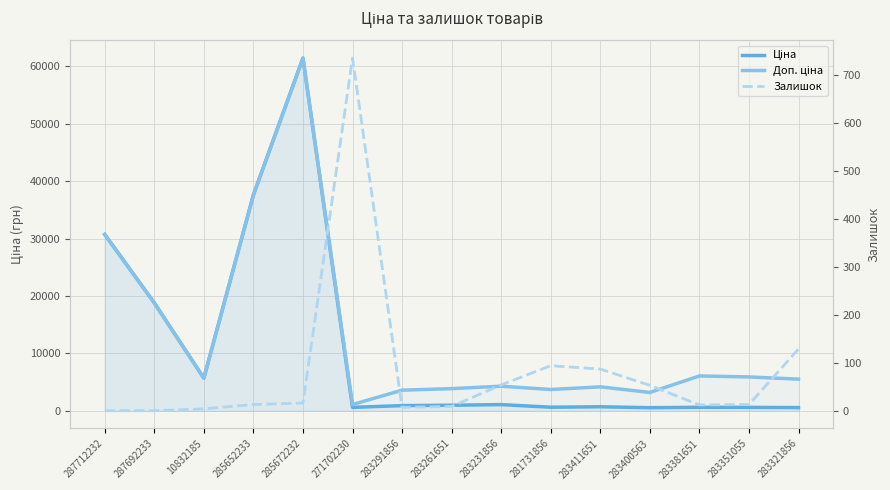

Rank the series by their average value, from lowest to highest.

Залишок, Ціна, Доп. ціна